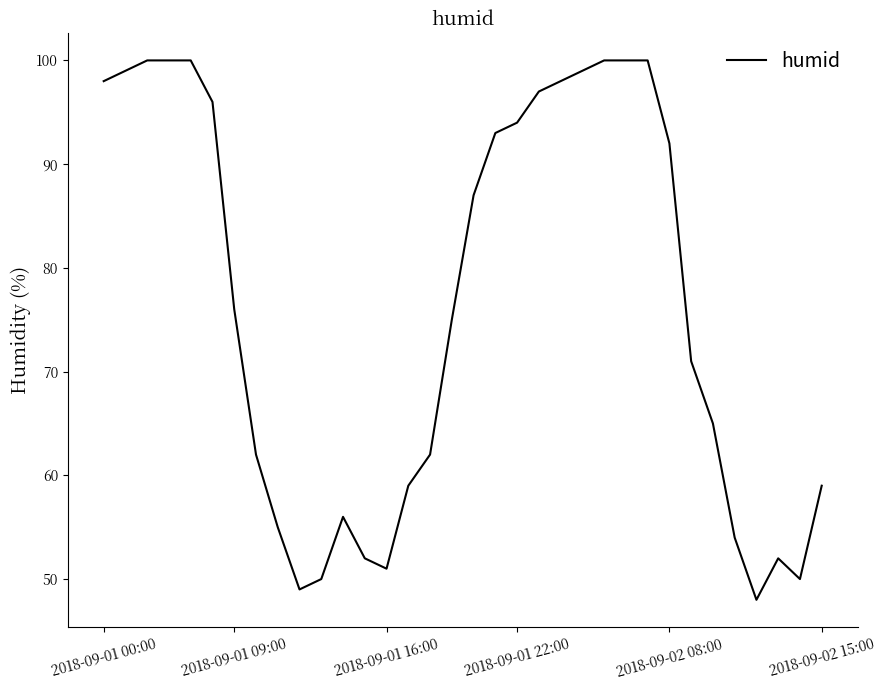

How many lines are shown in the chart?

1